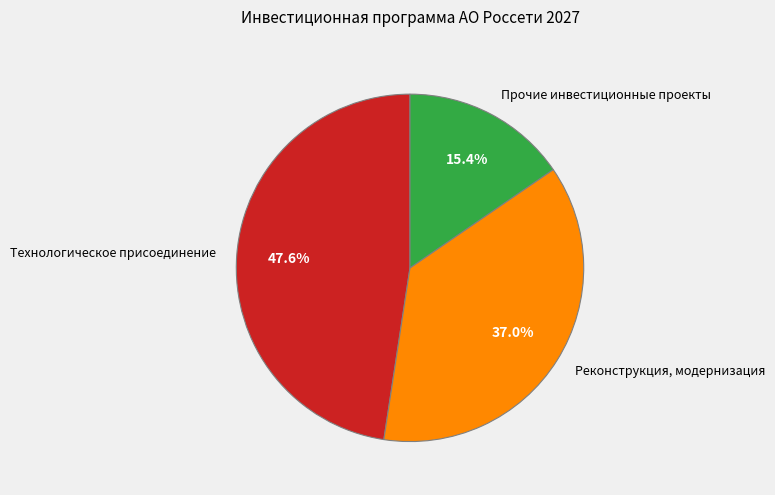

Which has a higher value, Прочие инвестиционные проекты or Реконструкция, модернизация?

Реконструкция, модернизация